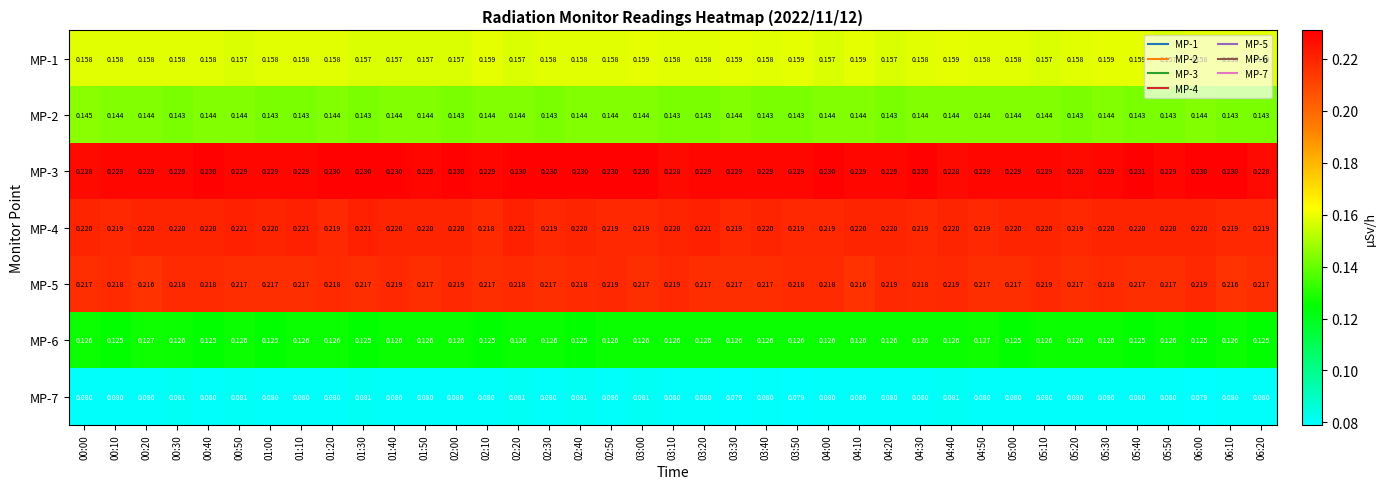

Which series has the largest total across all categories?

MP-3